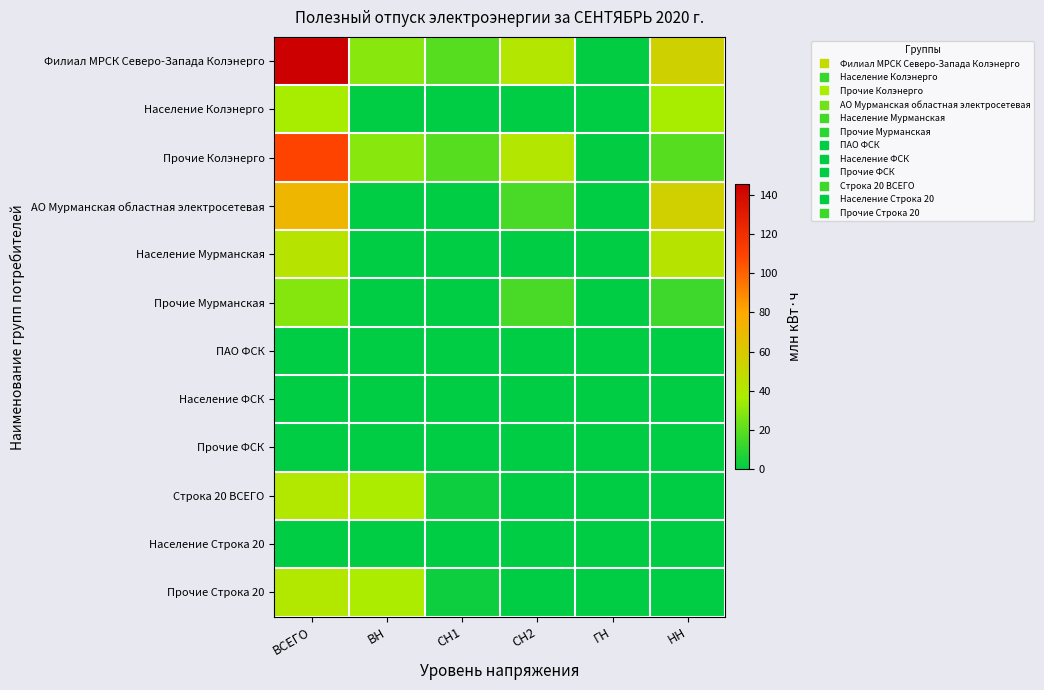

At which category is the sum across all series the highest?

ВСЕГО